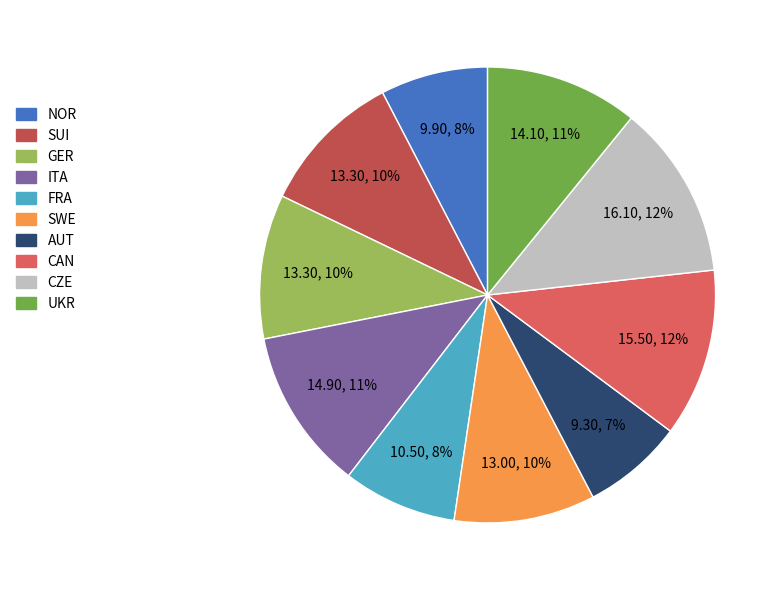

What is the largest slice in the pie chart?

CZE